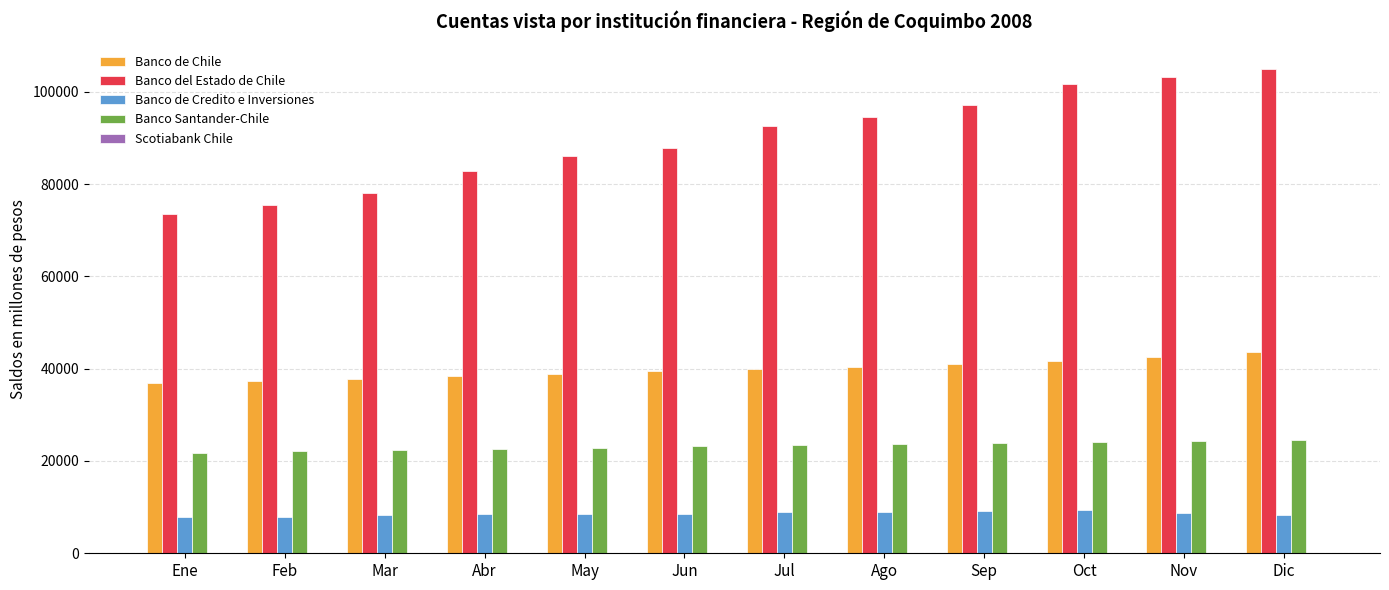

The Banco de Chile series shows 39961 at Jul. True or false?

True